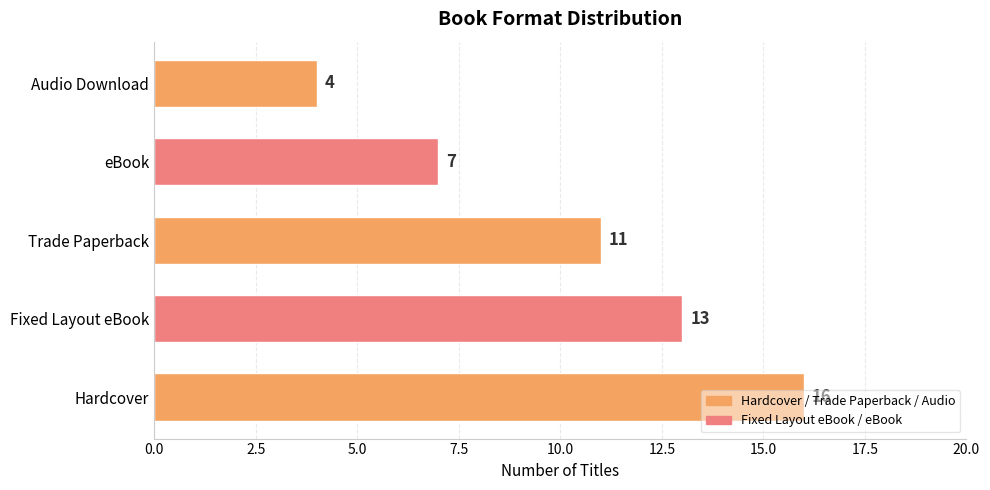

What value does the data have at Audio Download, to the nearest 5?

5